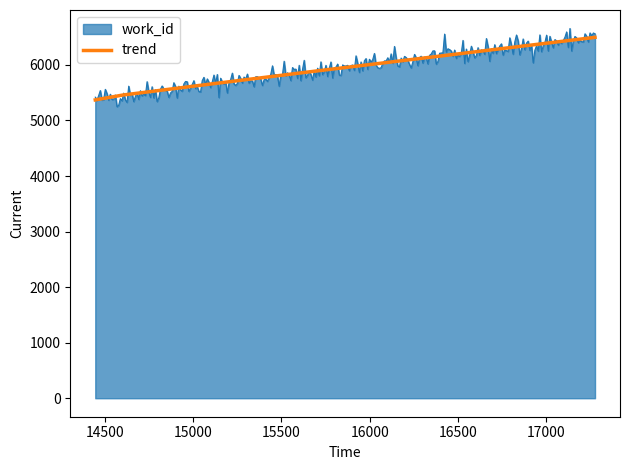

What is the minimum value for trend?

5370.0